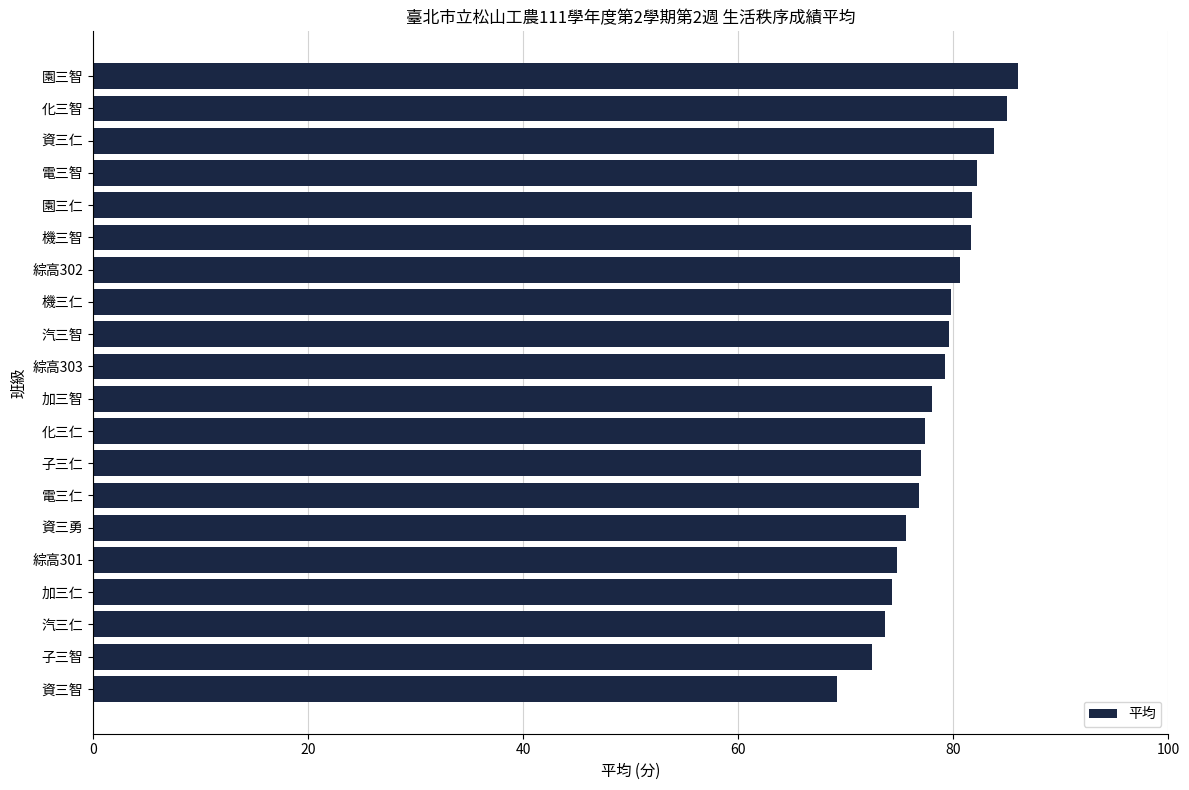

What is the approximate value at 綜高301?

74.8